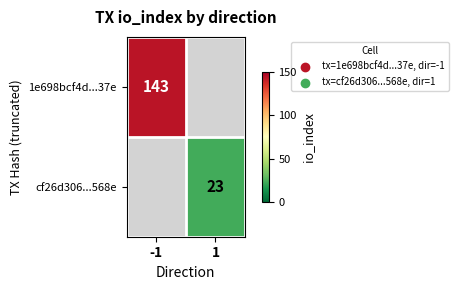

What is the maximum value shown in the chart?

143.0